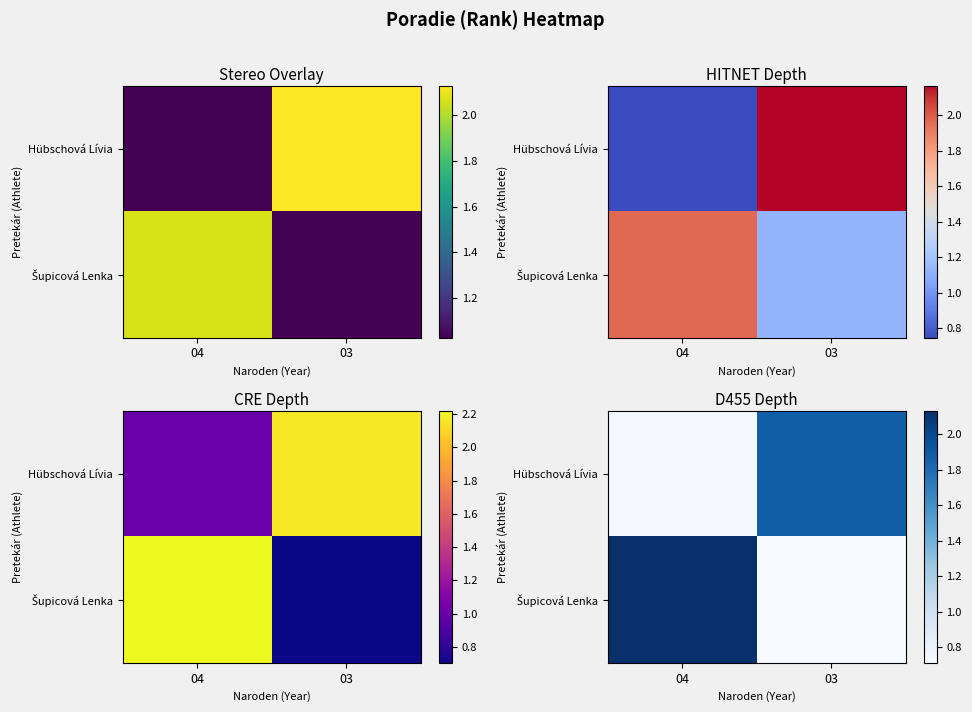

At how many categories does at least one series exceed 1?

2